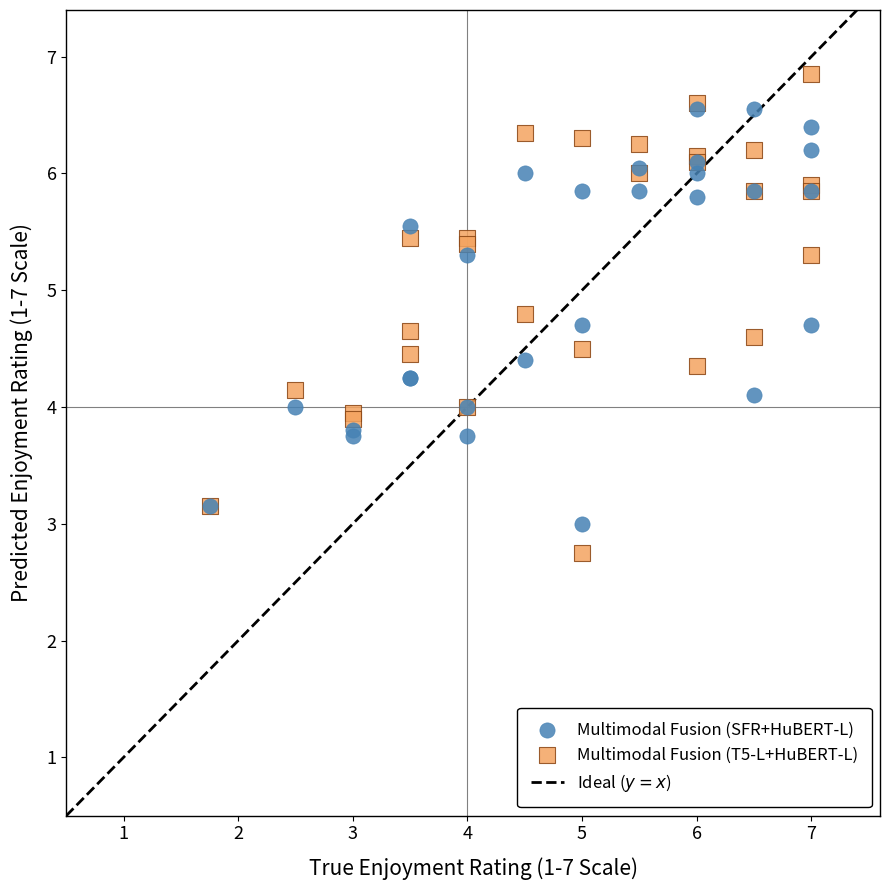

Which series reaches the maximum Y coordinate?

Multimodal Fusion (T5-L+HuBERT-L)